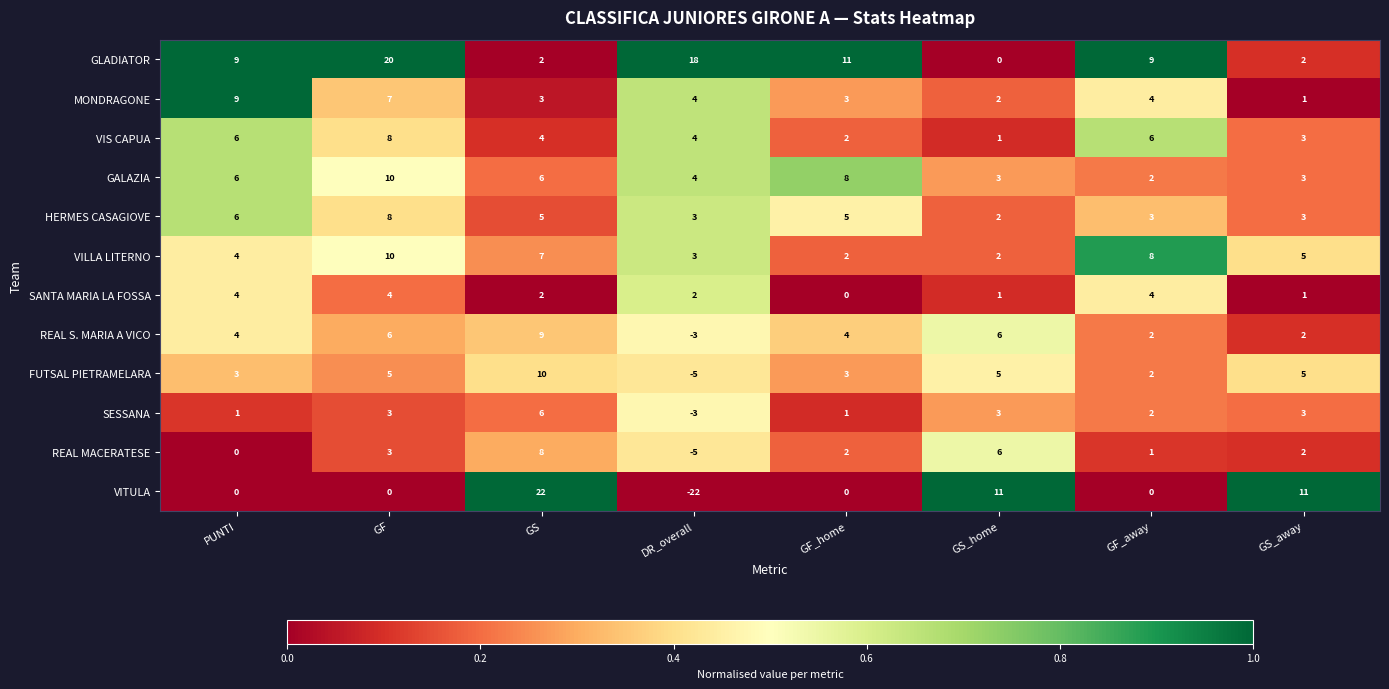

Which category has the lowest value in the REAL S. MARIA A VICO series?

DR_overall